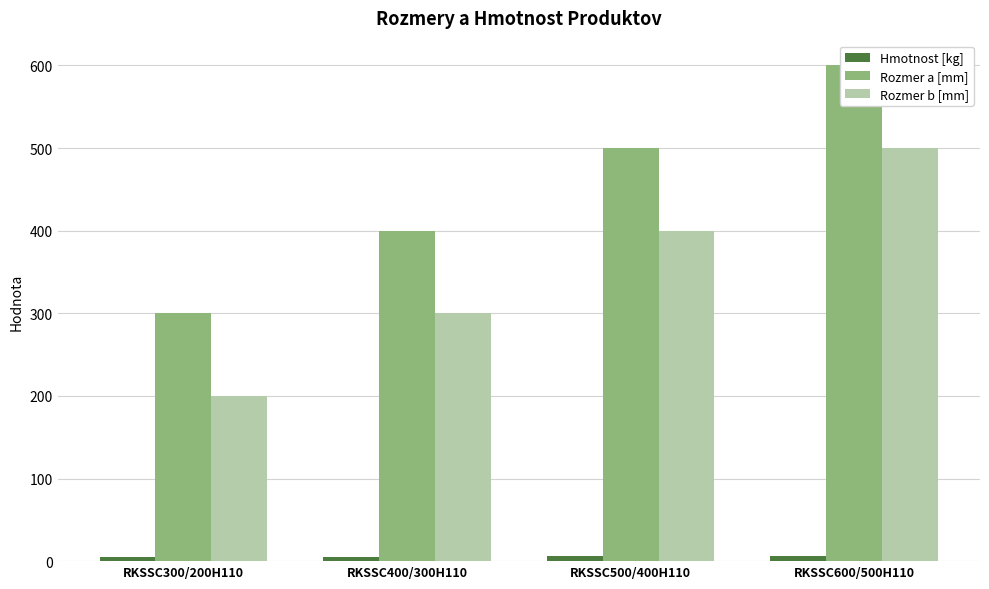

At how many categories does at least one series exceed 411?

2